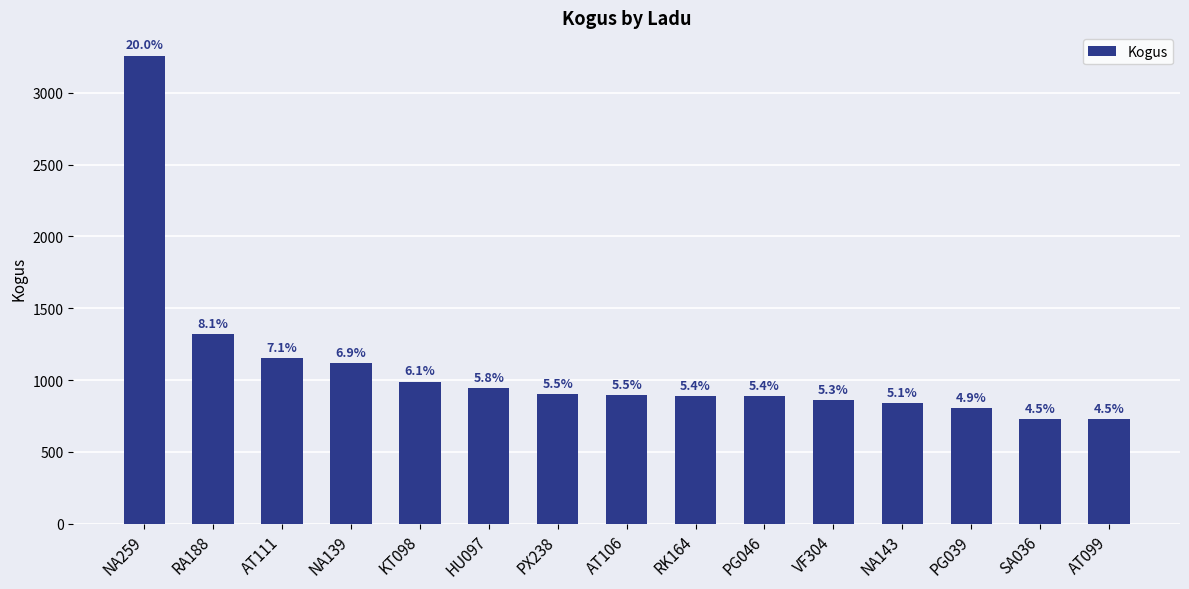

Does the chart contain any negative values?

No